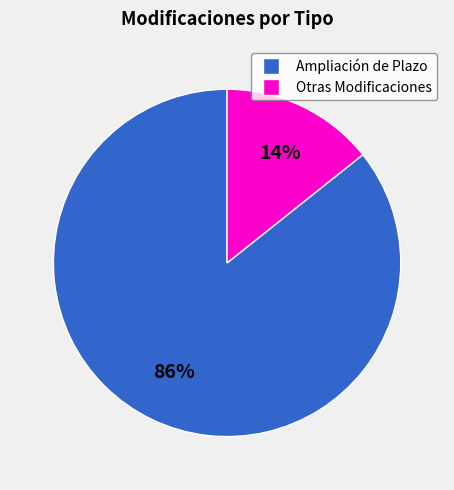

Does Ampliación de Plazo represent more than half of the total?

Yes